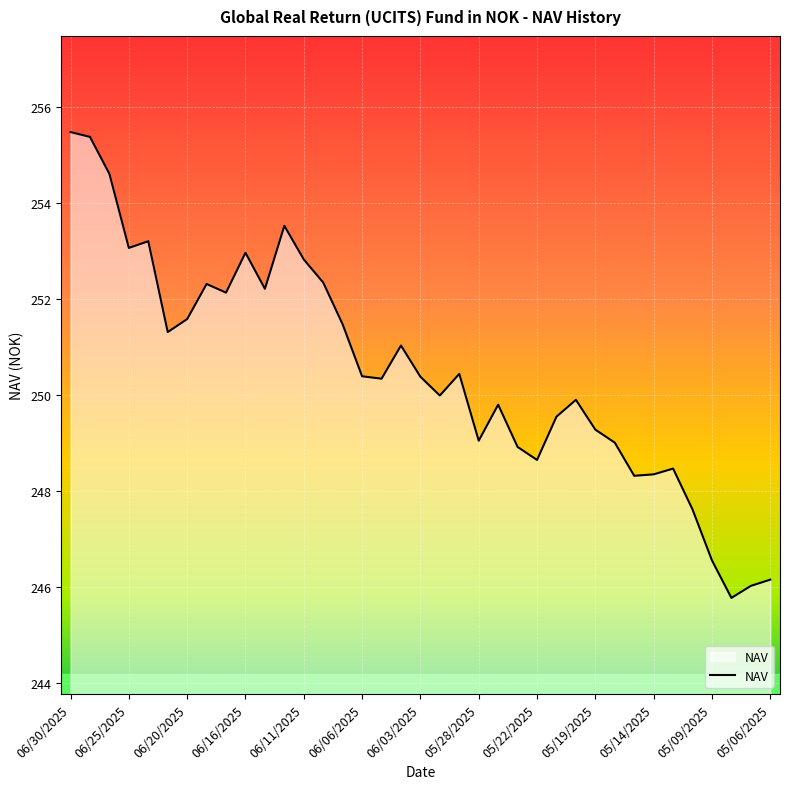

What is the maximum value shown in the chart?

255.5